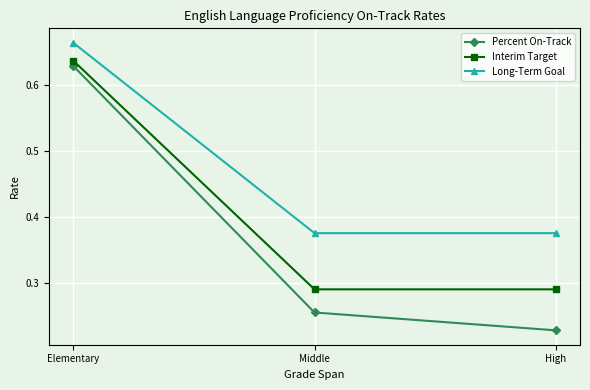

What is the label of the 1st point from the left?

Elementary